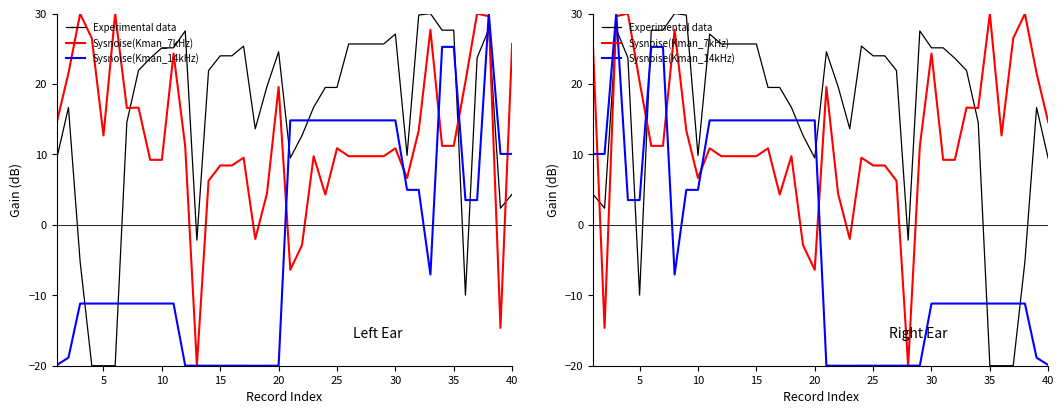

What is the difference between the maximum and second lowest values in the Experimental data series?

50.0